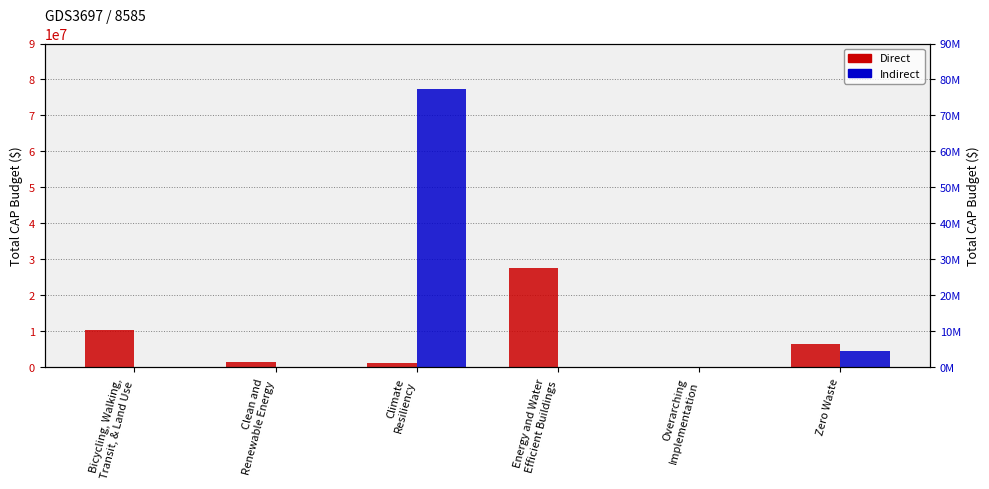

Count the number of data series in this chart.

2